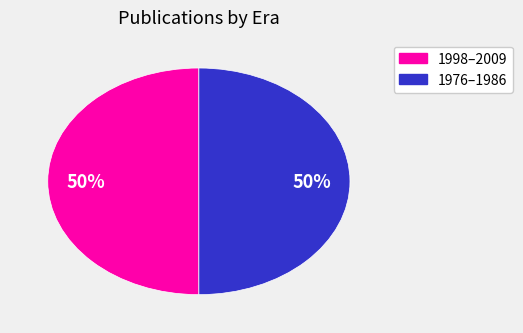

To the nearest percent, what is the average slice percentage?

50%